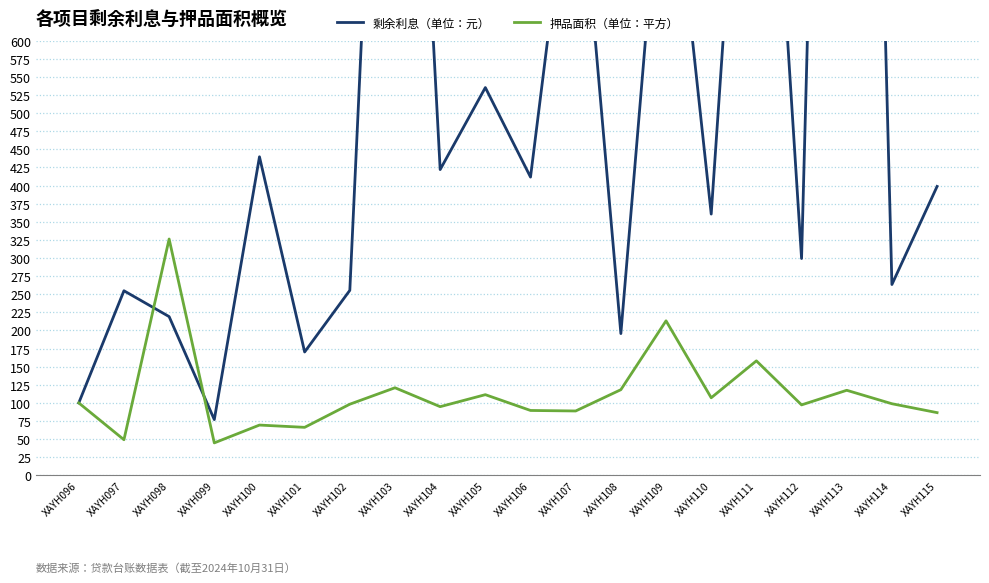

What is the difference between the maximum and minimum values in the 剩余利息（单位：元） series?

2568.8